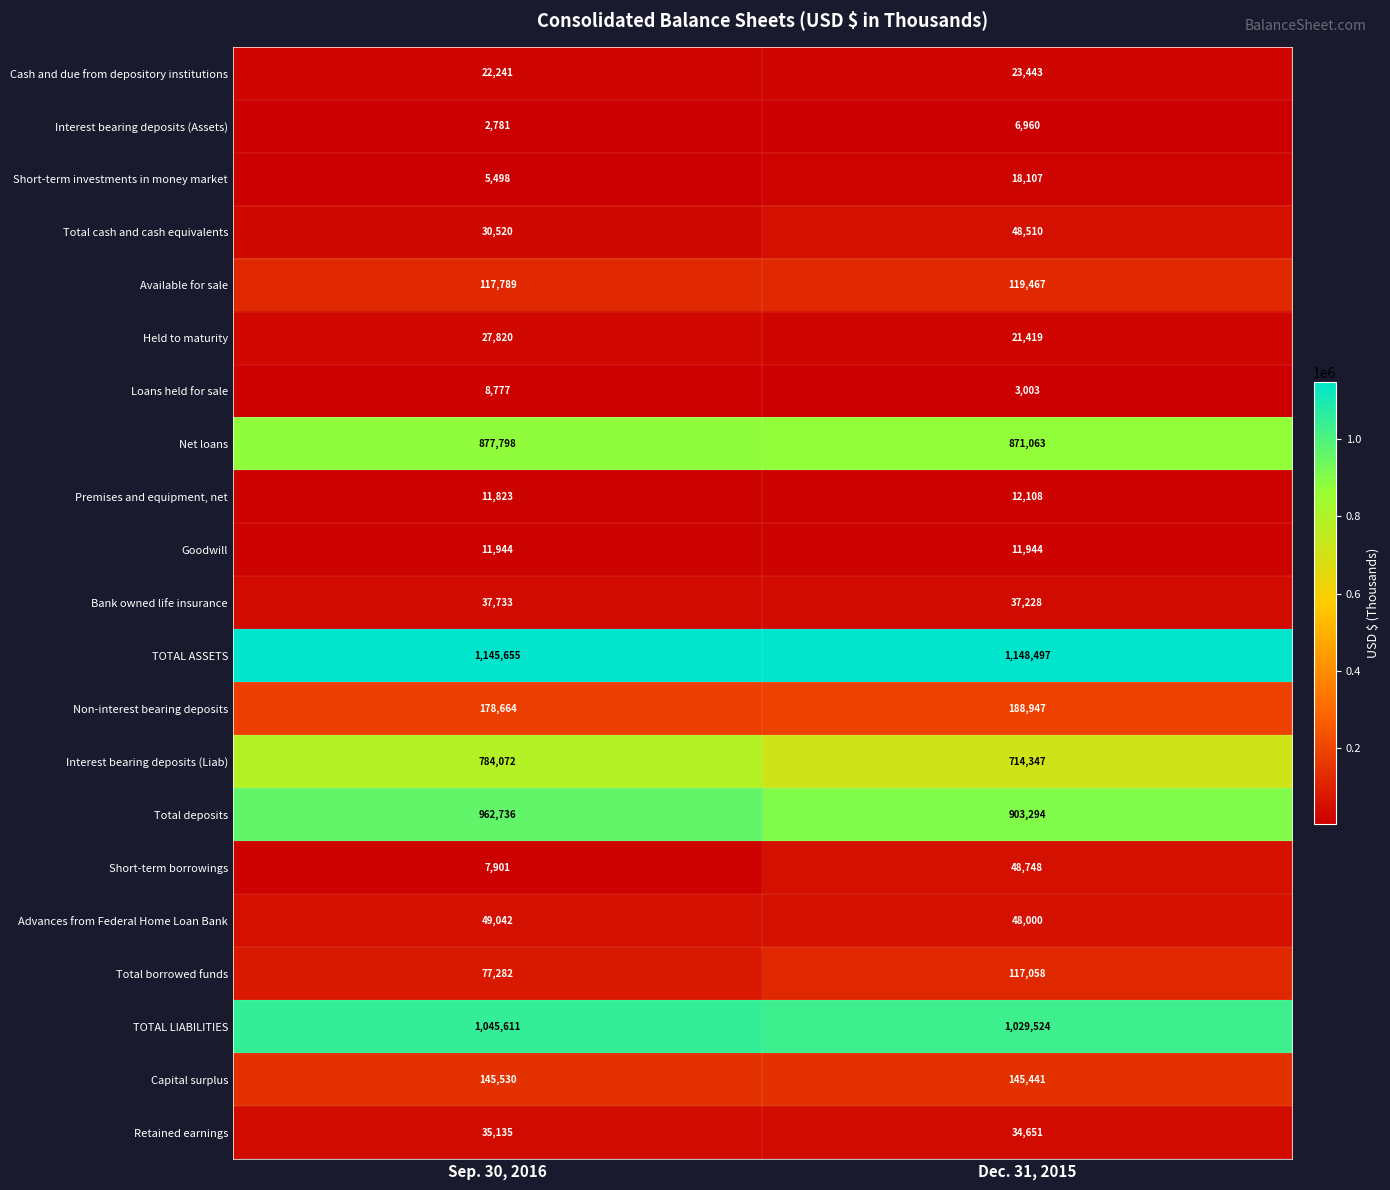

Rank the categories by Held to maturity value from lowest to highest.

Dec. 31, 2015, Sep. 30, 2016